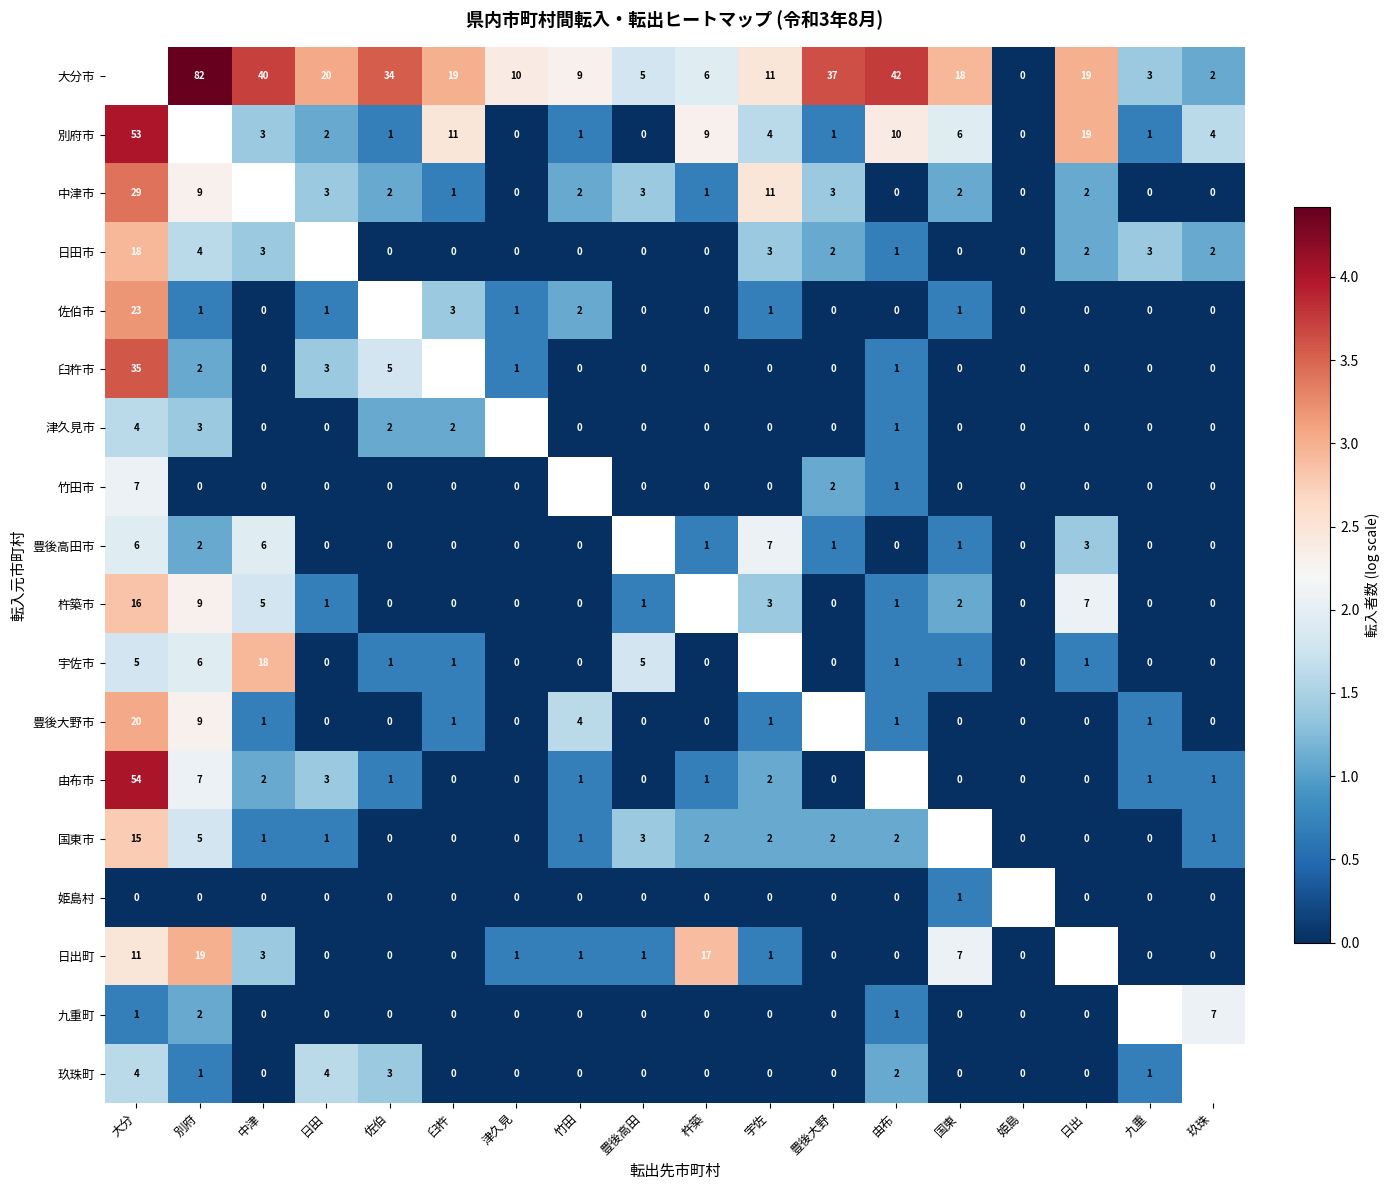

Is the value of 九重町 at 佐伯 greater than the value of 津久見市 at 杵築?

No